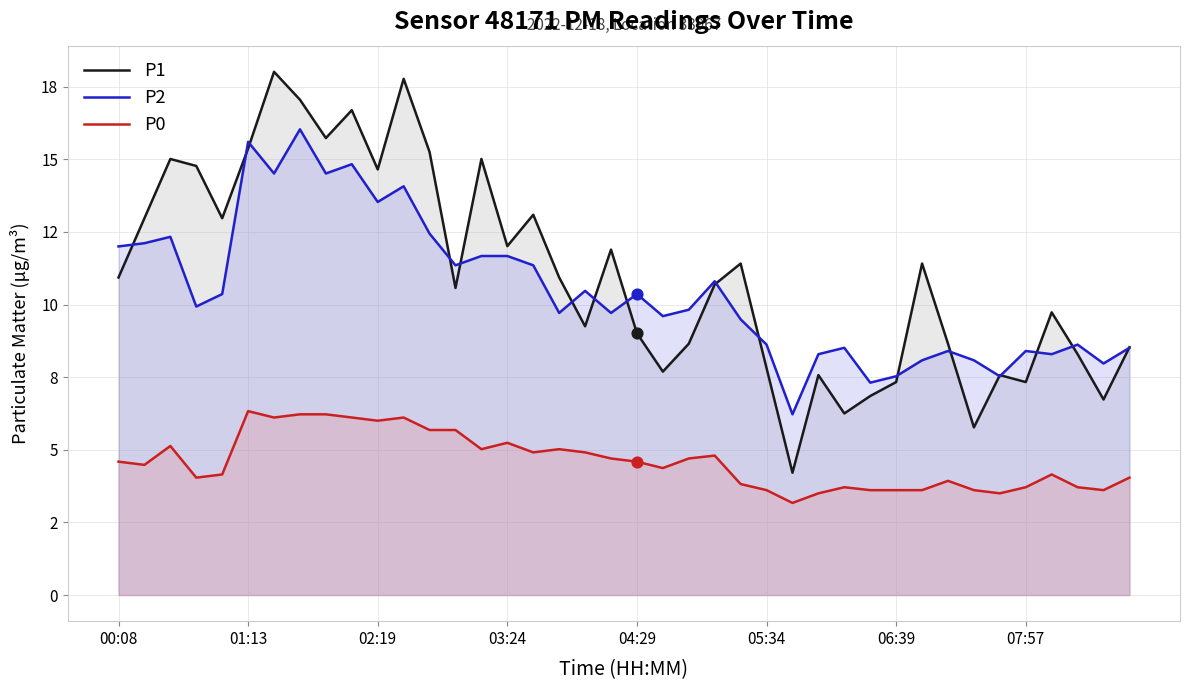

Which series has the largest Y range (max minus min)?

P1